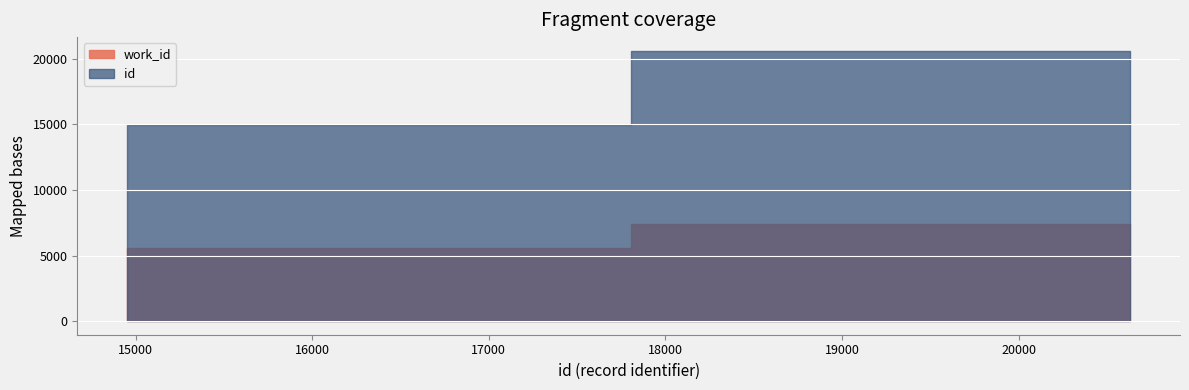

Reading left to right, list all the values displayed in this chart.

work_id: 5592	5609	5610	7432	7434	7437	7438
id: 14954	14984	14985	20623	20625	20628	20630